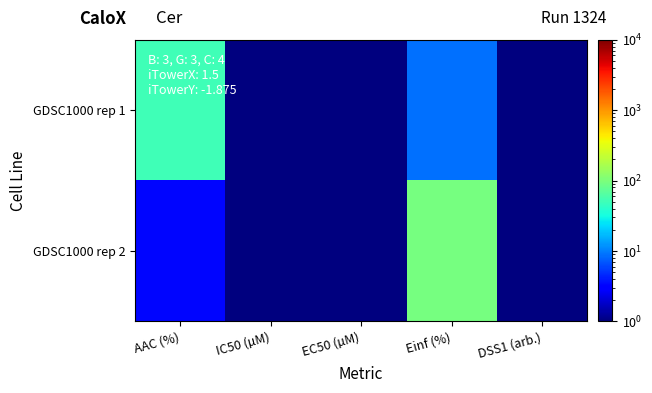

Between IC50 (µM) and Einf (%), which is larger?

Einf (%)